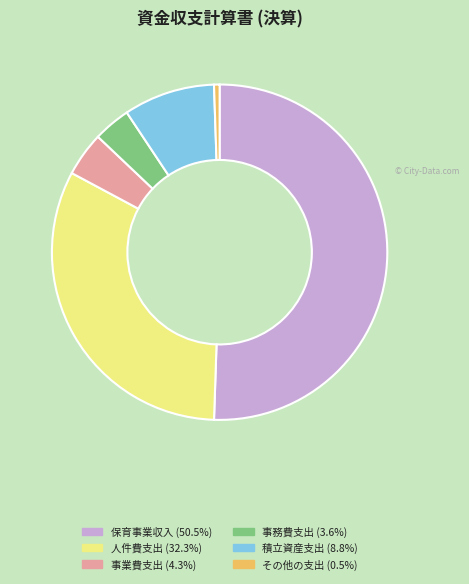

Rank the categories by value from highest to lowest.

保育事業収入, 人件費支出, 積立資産支出, 事業費支出, 事務費支出, その他の支出